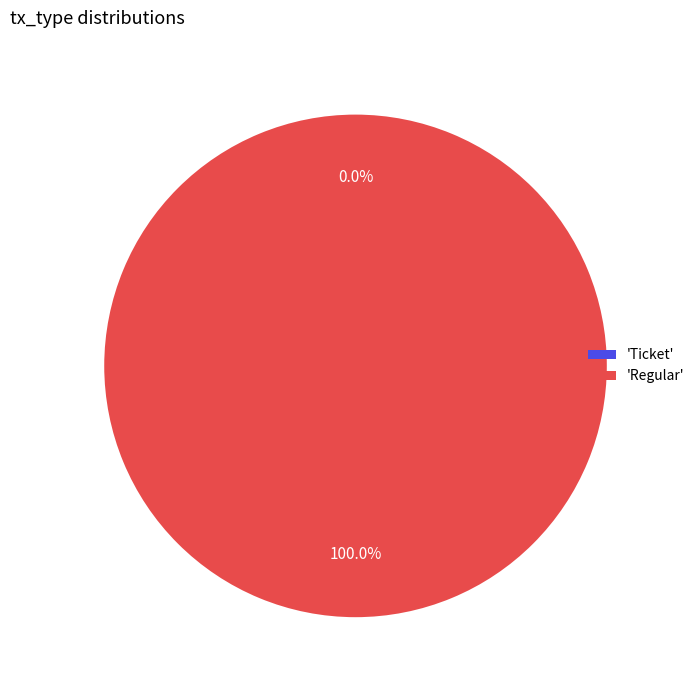

Does any single category account for the majority?

Yes